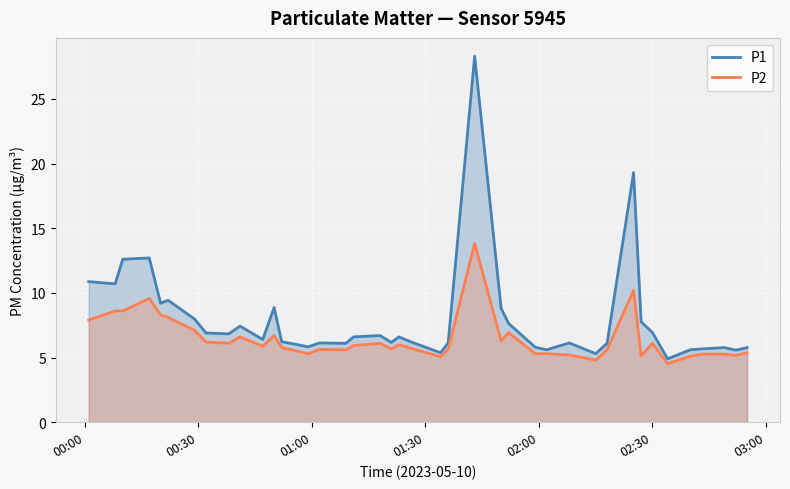

Which series has the largest range (max minus min)?

P1